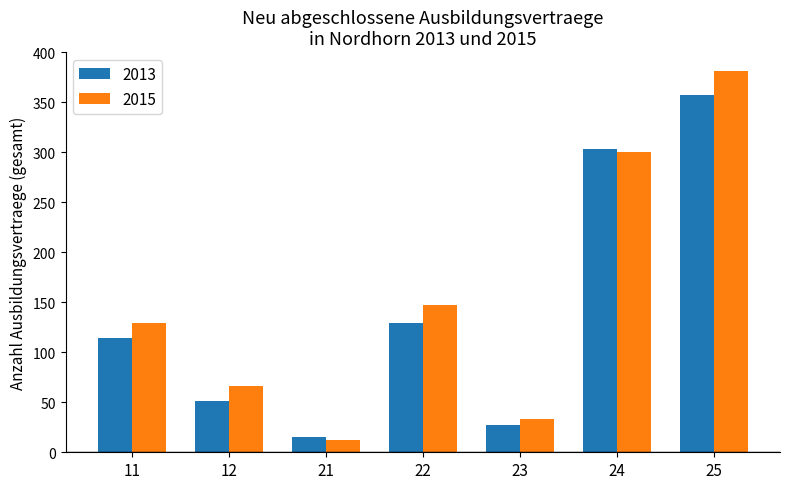

Does the chart contain stacked bars?

No